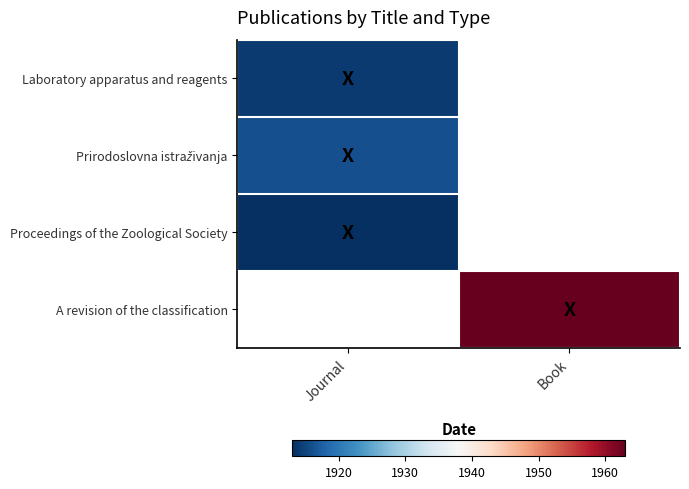

At which category is the sum across all series the highest?

Journal